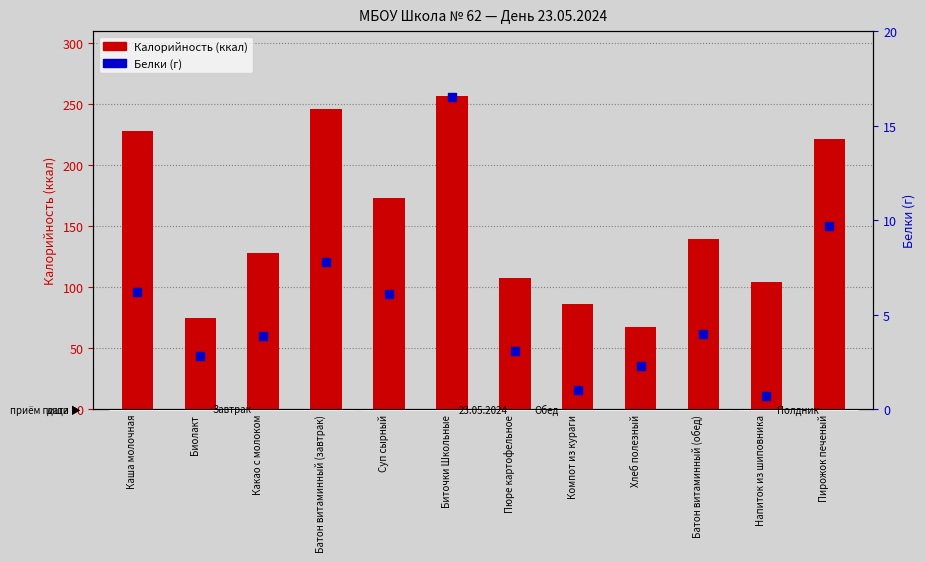

At which category is the sum across all series the highest?

Биточки Школьные